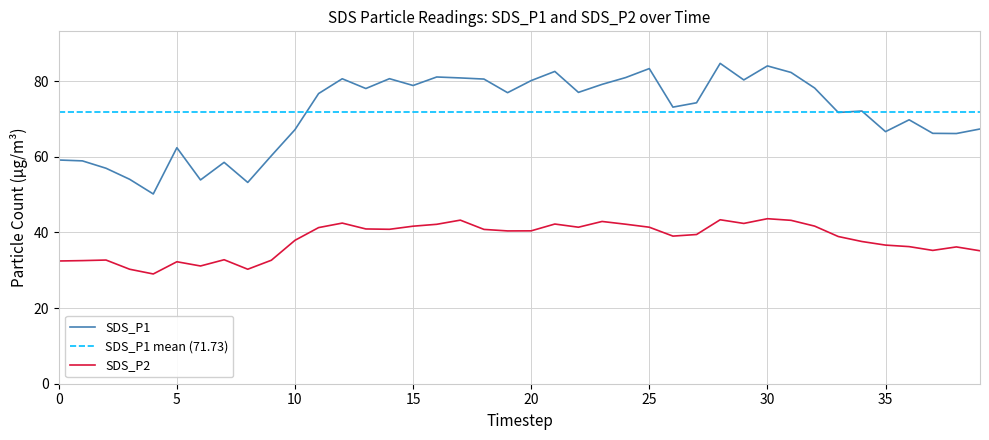

Is the value of SDS_P1 at 25 greater than the value of SDS_P2 at 0?

Yes